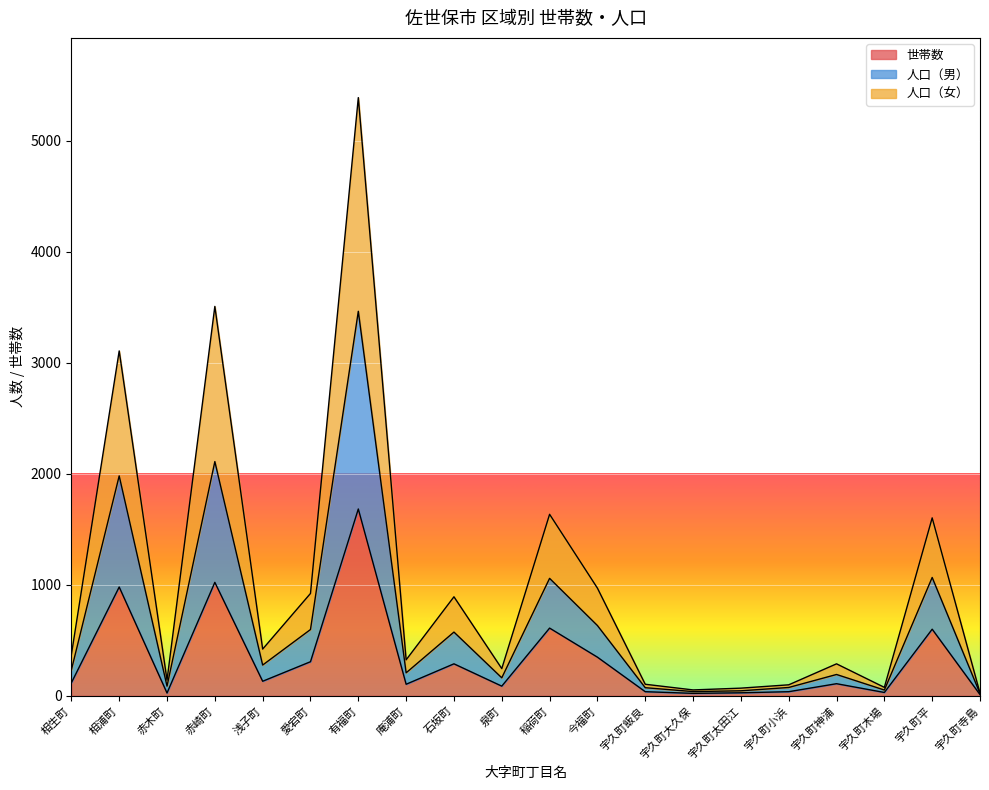

Rank the categories by 人口（男） value from highest to lowest.

有福町, 赤崎町, 相浦町, 稲荷町, 宇久町平, 今福町, 愛宕町, 石坂町, 浅子町, 相生町, 庵浦町, 宇久町神浦, 泉町, 赤木町, 宇久町飯良, 宇久町小浜, 宇久町木場, 宇久町太田江, 宇久町大久保, 宇久町寺島